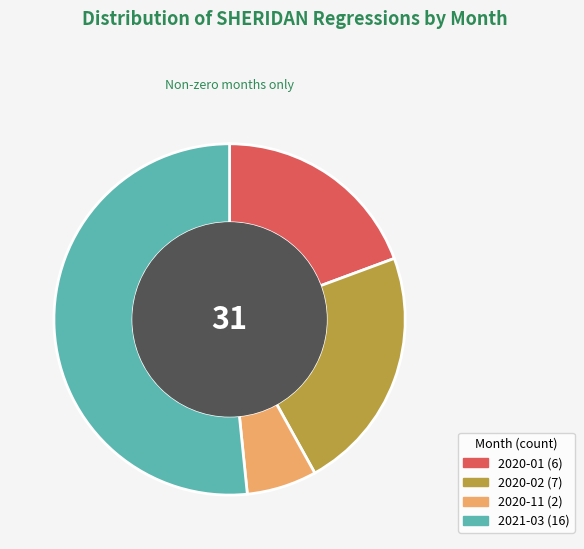

Approximately how many times larger is the value at 2020-11 compared to 2020-02?

0.3